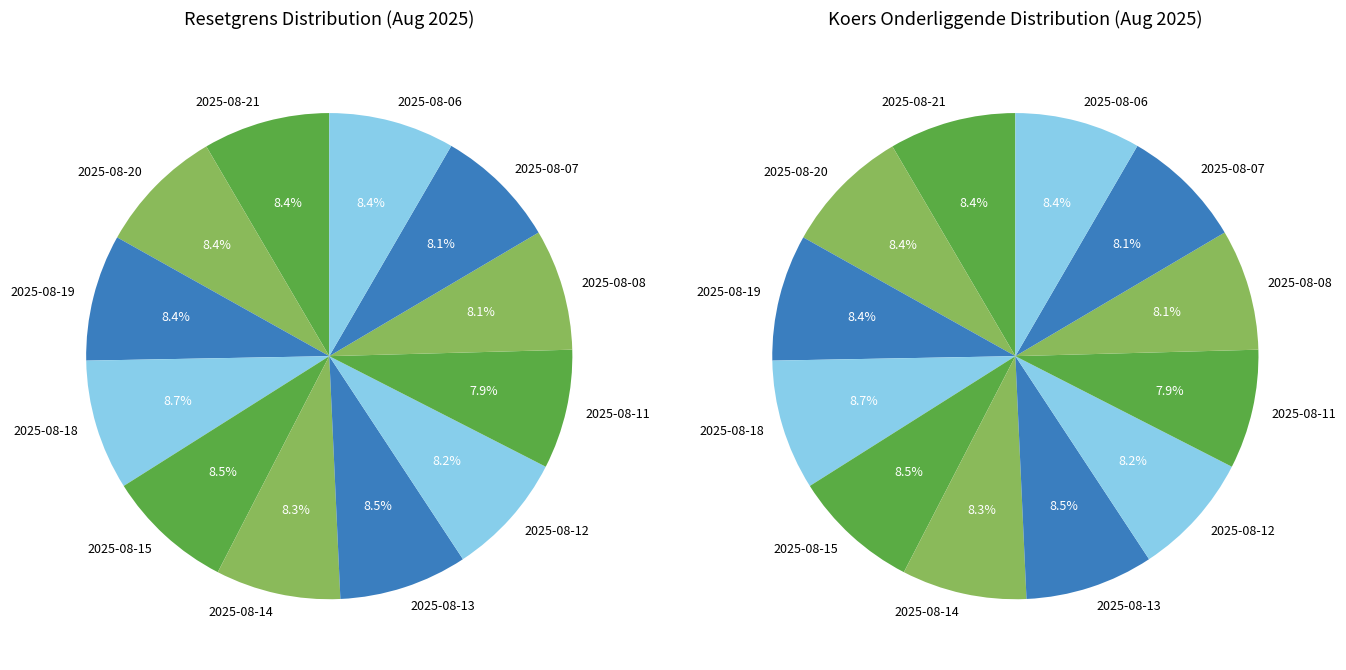

What is the ratio of the value at 2025-08-21 to the value at 2025-08-07?

1.0